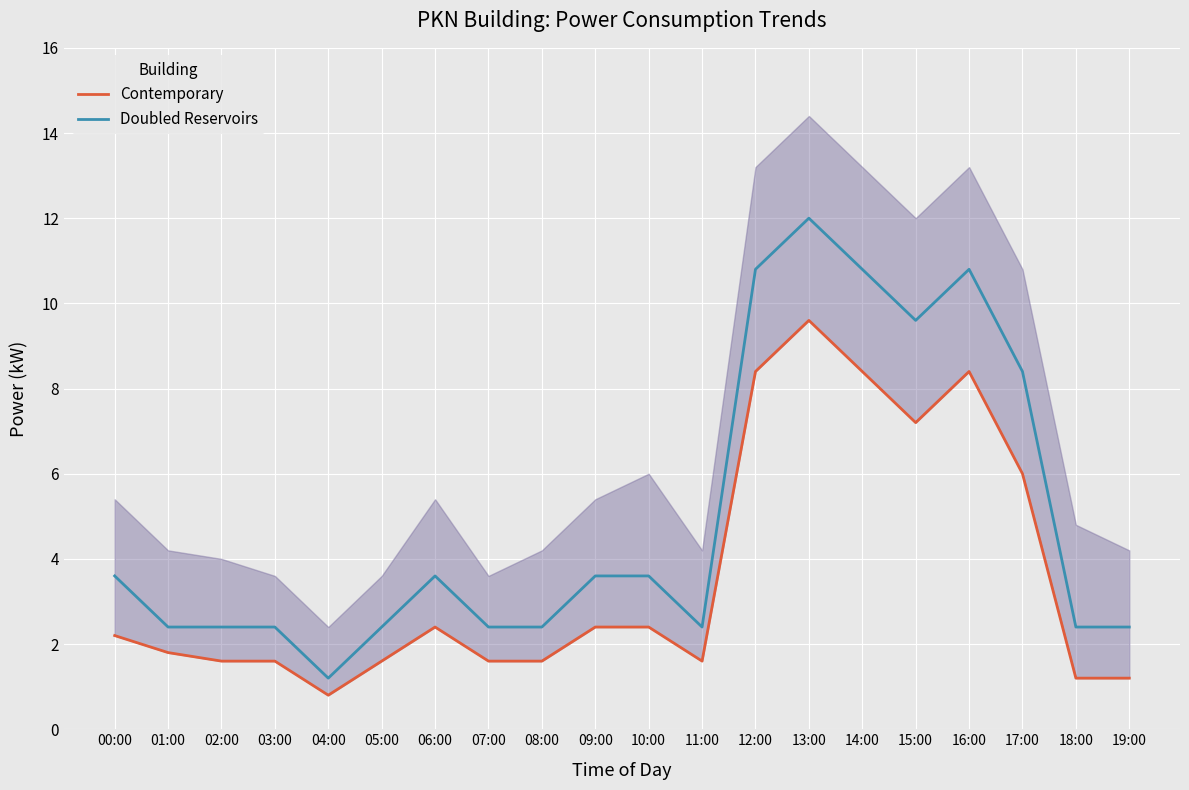

The Contemporary series shows 0.6 at 01:00. True or false?

False